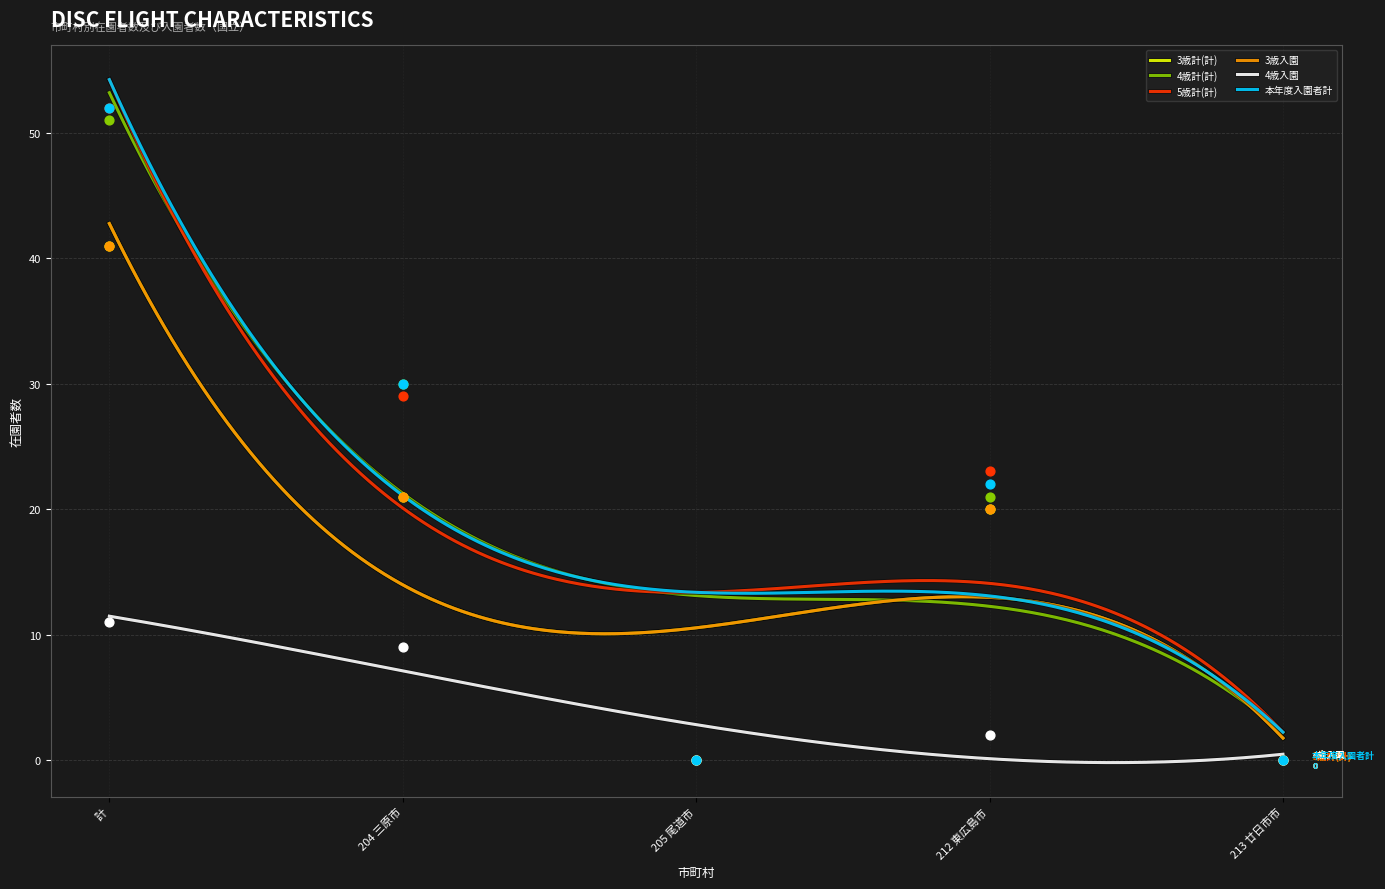

At which category is the sum across all series the highest?

計